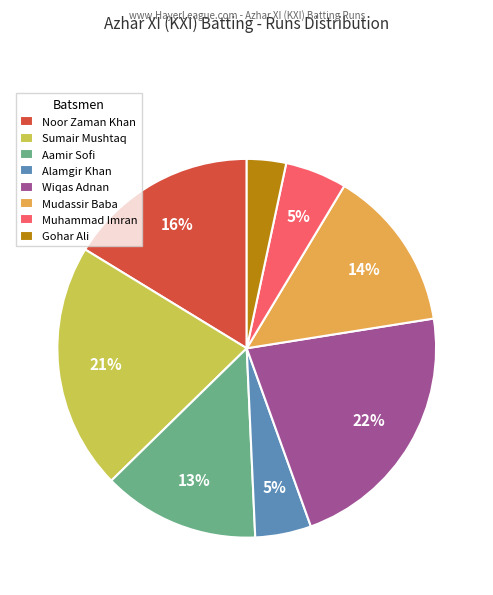

To the nearest percent, what is the combined percentage of Wiqas Adnan and Alamgir Khan?

27%